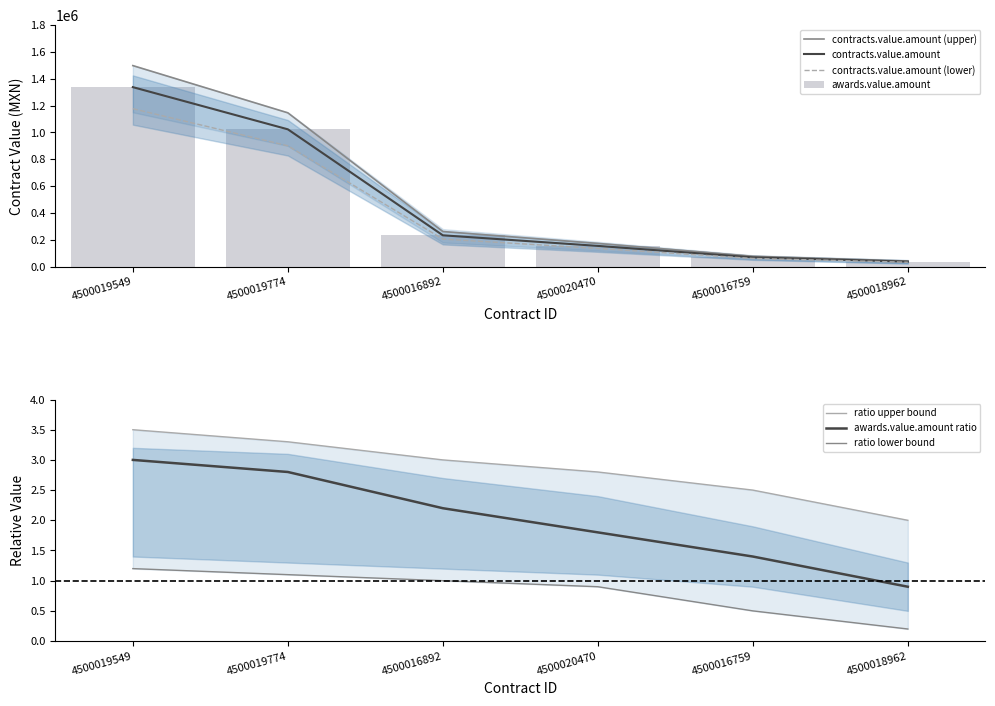

List the labels in order of contracts.value.amount value, largest first.

4500019549, 4500019774, 4500016892, 4500020470, 4500016759, 4500018962